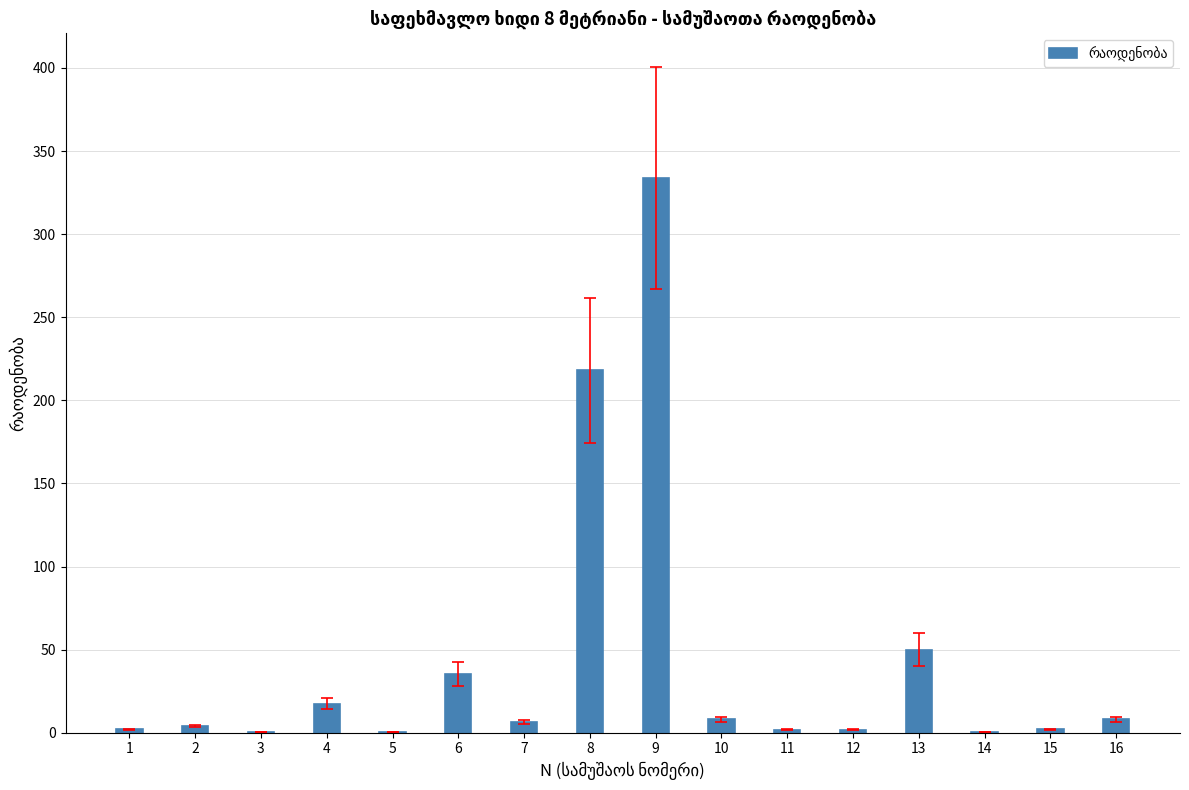

Which label corresponds to the largest value in the chart?

9